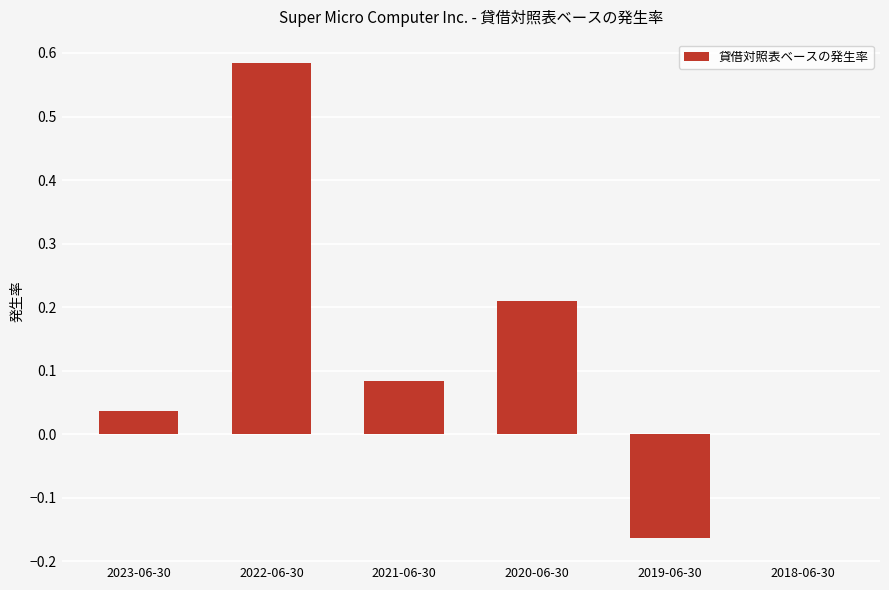

Which label corresponds to the largest value in the chart?

2022-06-30